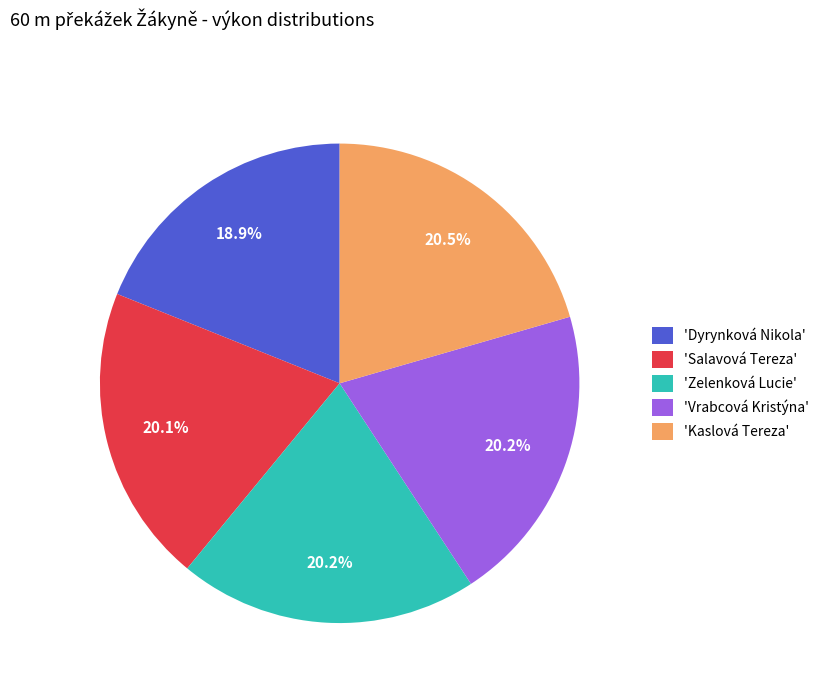

Does 'Zelenková Lucie' represent more than half of the total?

No